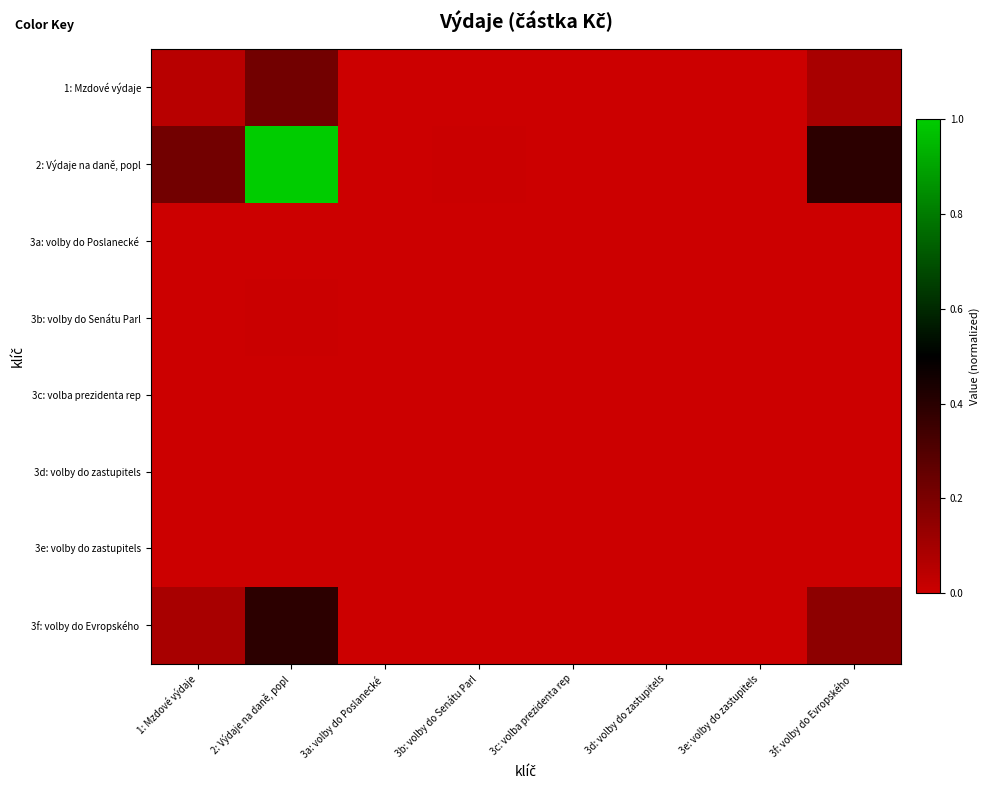

Which series has the largest range (max minus min)?

2: Výdaje na daně, popl